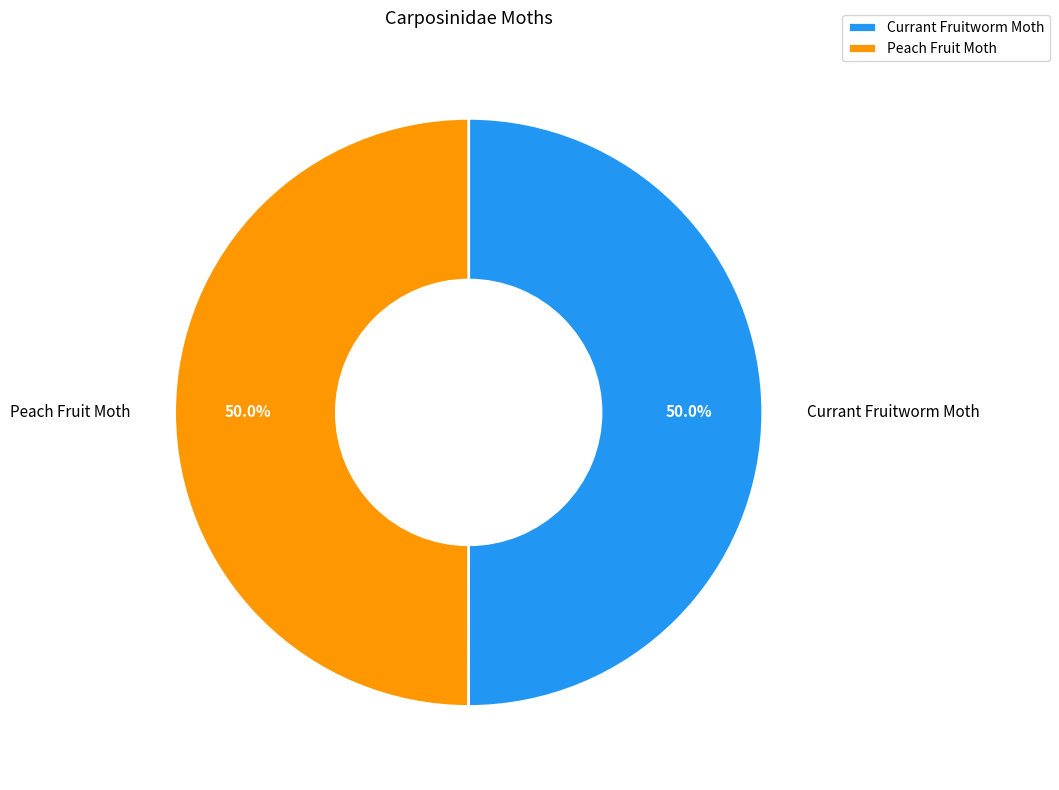

What percentage do Peach Fruit Moth and Currant Fruitworm Moth together represent?

100.0%